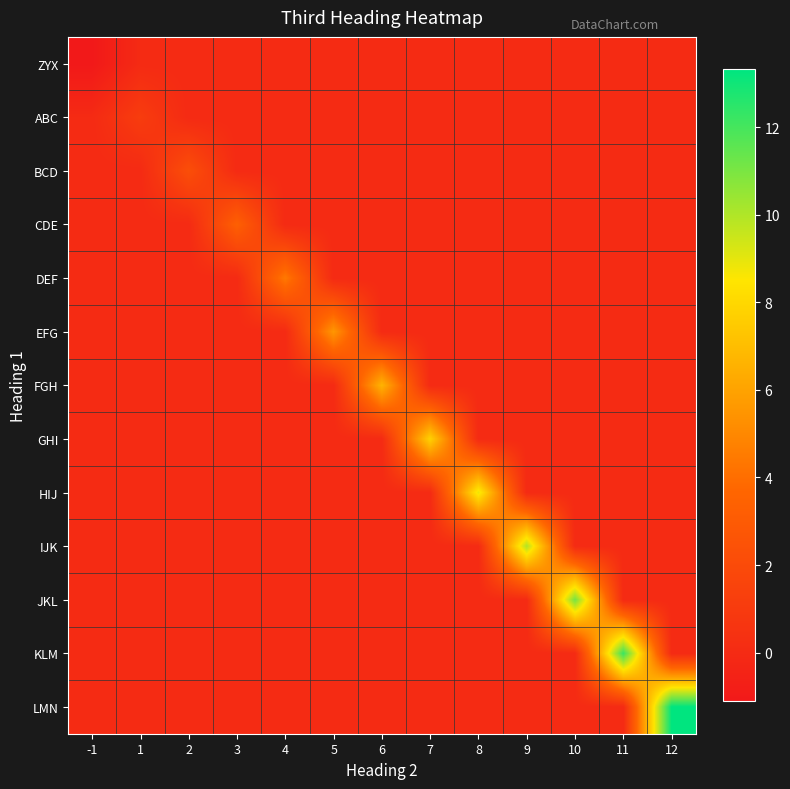

At which category is the sum across all series the highest?

12